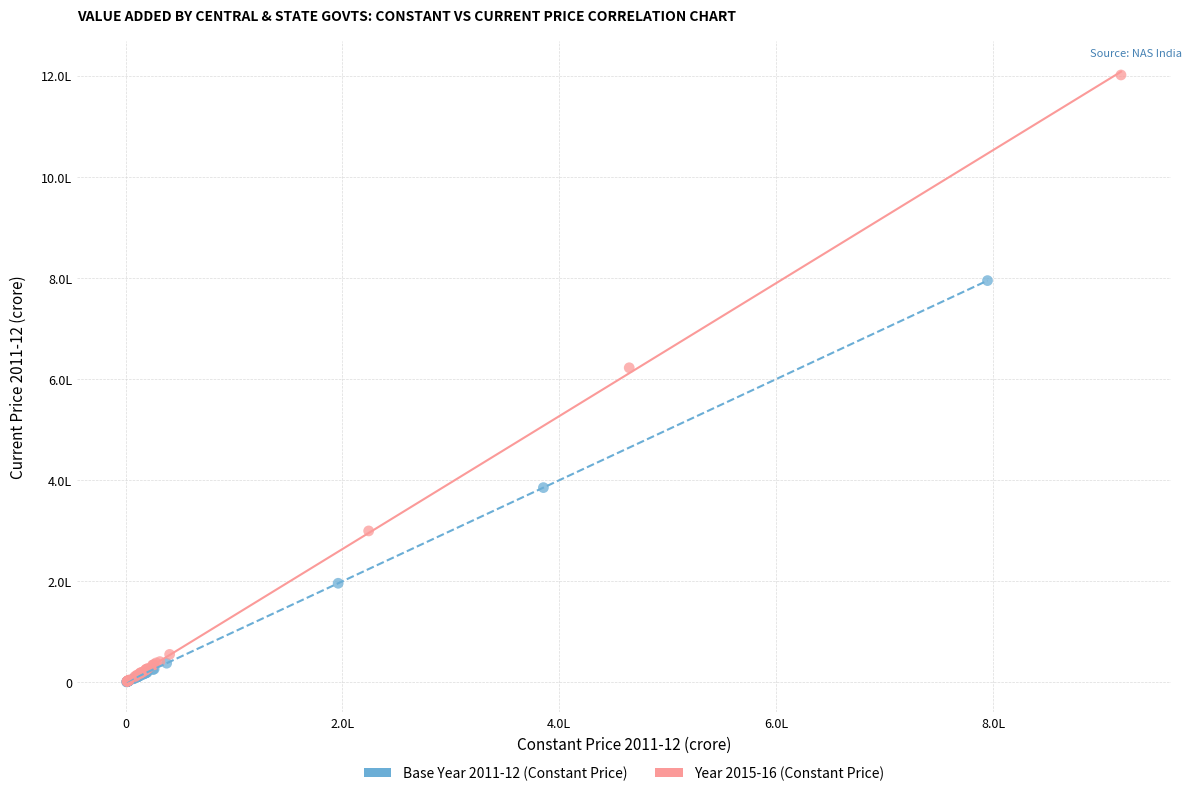

Which series contains the highest Y value?

Year 2015-16 (Constant Price)